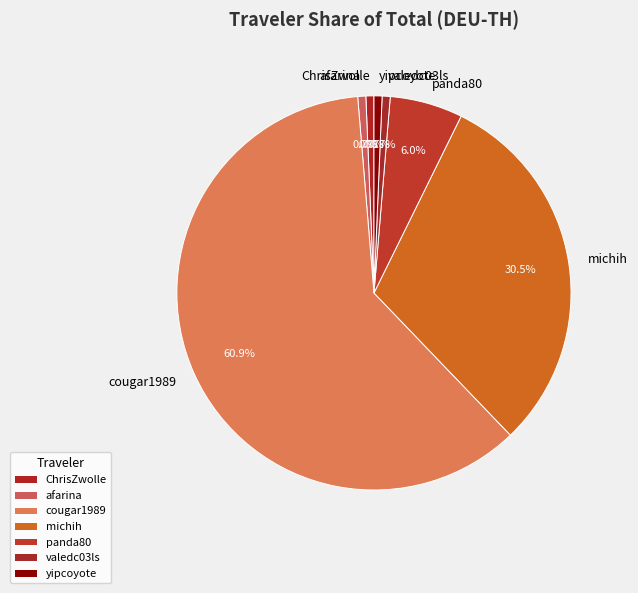

How many segments does this pie chart have?

7